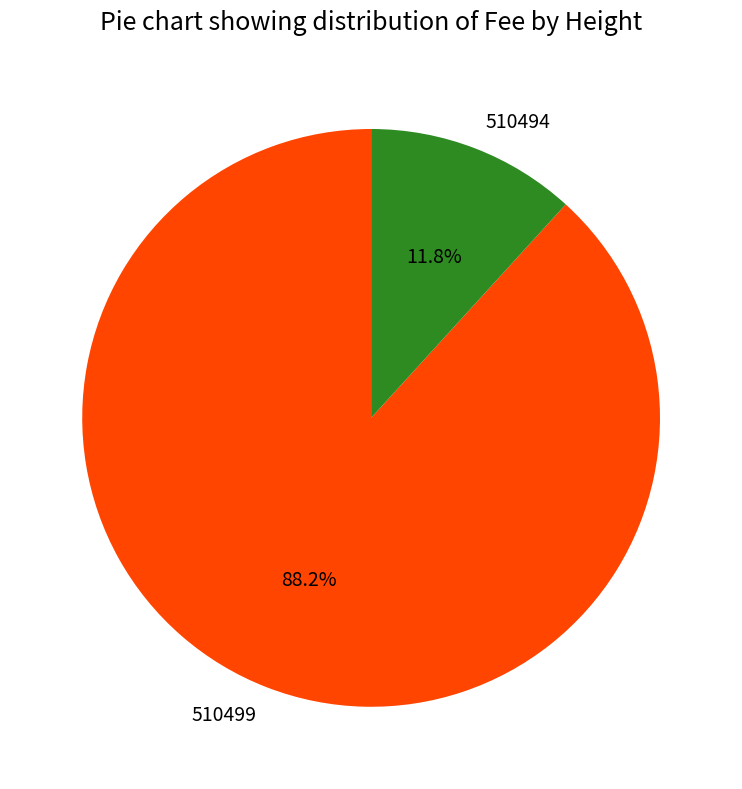

Combined, do 510499 and 510494 account for over 50%?

Yes